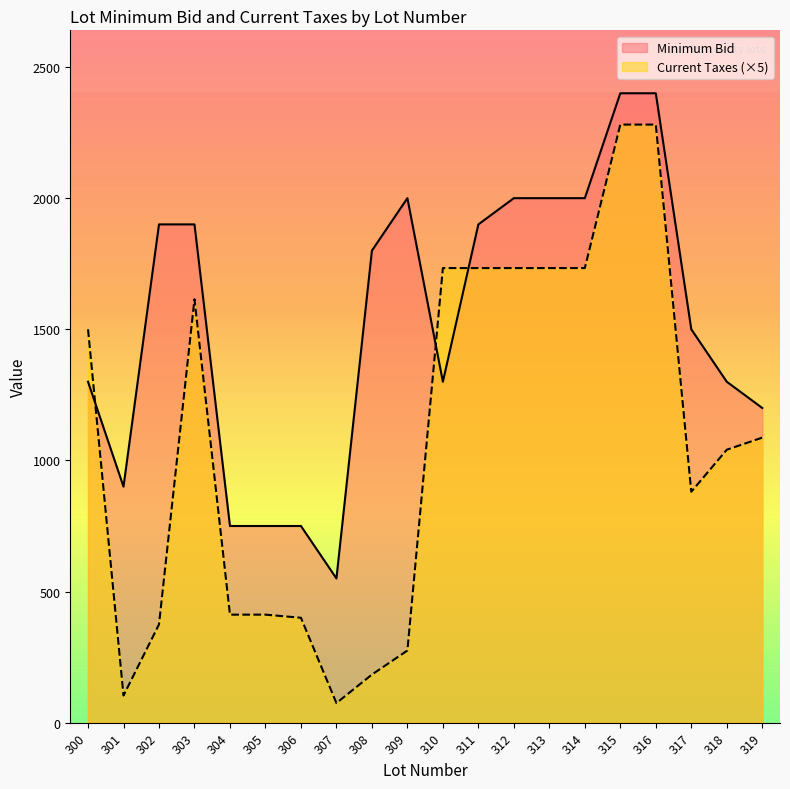

What are all the series names shown in the legend?

Minimum Bid, Current Taxes (×5)